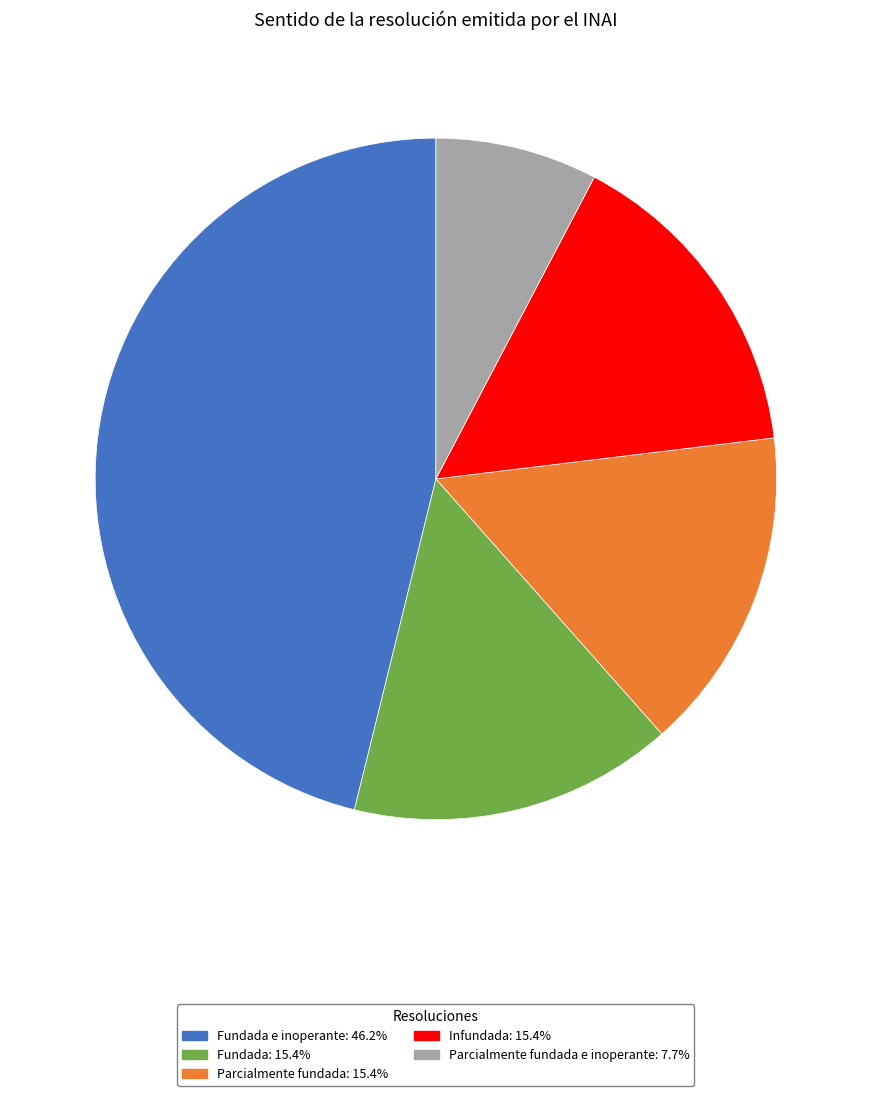

Does any single category account for the majority?

No